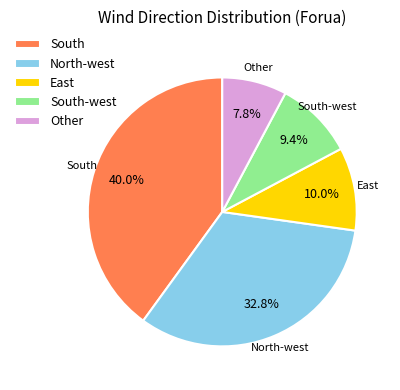

Which slice is the largest?

South